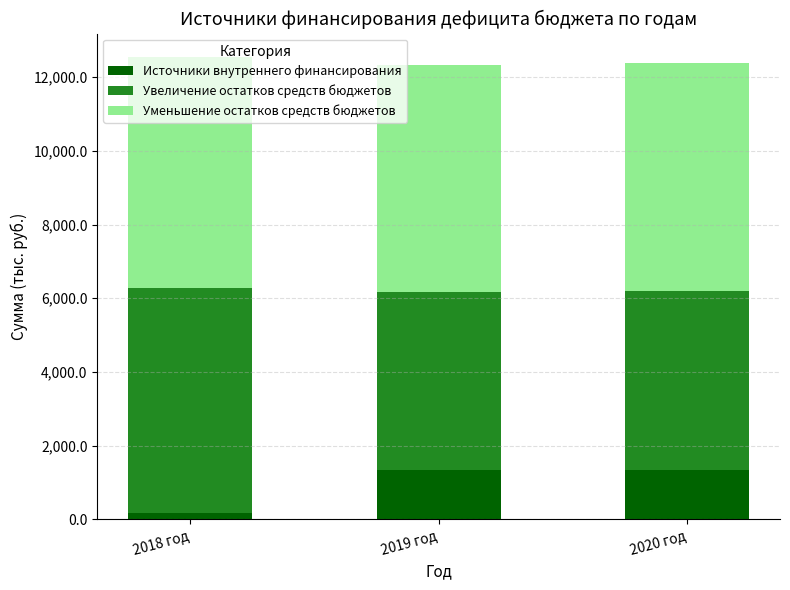

Which category has the lowest value in the Источники внутреннего финансирования series?

2018 год